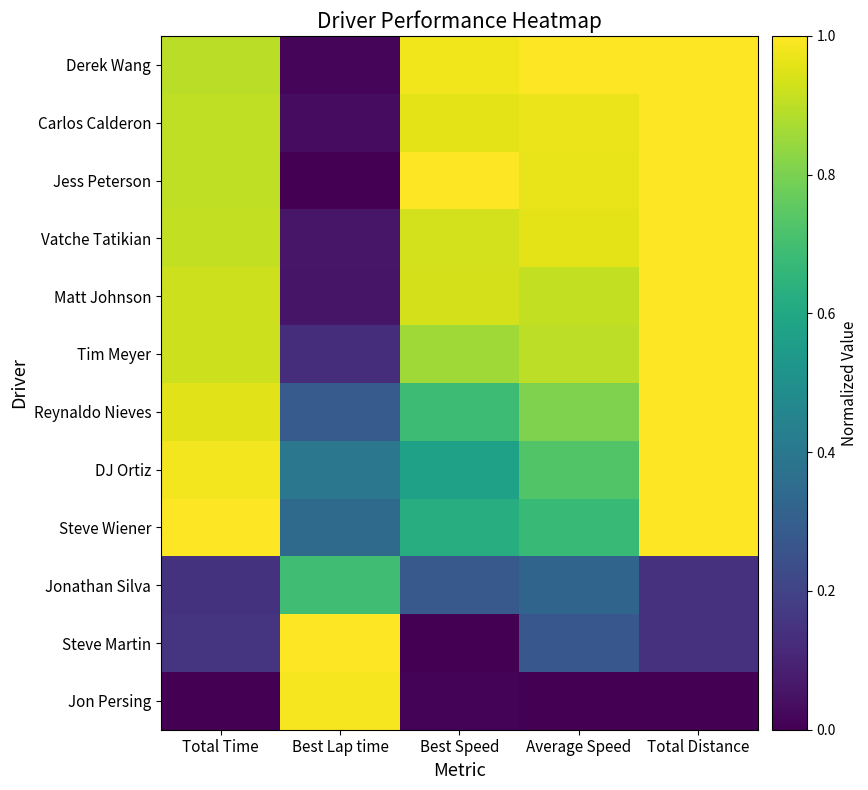

Reading left to right, transcribe all the data shown in this chart.

Derek Wang: Total Time=0.9	Best Lap time=0.0	Best Speed=1.0	Average Speed=1.0	Total Distance=1.0
Carlos Calderon: Total Time=0.9	Best Lap time=0.0	Best Speed=1.0	Average Speed=1.0	Total Distance=1.0
Jess Peterson: Total Time=0.9	Best Lap time=0.0	Best Speed=1.0	Average Speed=1.0	Total Distance=1.0
Vatche Tatikian: Total Time=0.9	Best Lap time=0.1	Best Speed=0.9	Average Speed=1.0	Total Distance=1.0
Matt Johnson: Total Time=0.9	Best Lap time=0.1	Best Speed=0.9	Average Speed=0.9	Total Distance=1.0
Tim Meyer: Total Time=0.9	Best Lap time=0.1	Best Speed=0.9	Average Speed=0.9	Total Distance=1.0
Reynaldo Nieves: Total Time=1.0	Best Lap time=0.3	Best Speed=0.7	Average Speed=0.8	Total Distance=1.0
DJ Ortiz: Total Time=1.0	Best Lap time=0.4	Best Speed=0.6	Average Speed=0.7	Total Distance=1.0
Steve Wiener: Total Time=1.0	Best Lap time=0.3	Best Speed=0.6	Average Speed=0.7	Total Distance=1.0
Jonathan Silva: Total Time=0.1	Best Lap time=0.7	Best Speed=0.3	Average Speed=0.3	Total Distance=0.1
Steve Martin: Total Time=0.2	Best Lap time=1.0	Best Speed=0.0	Average Speed=0.3	Total Distance=0.1
Jon Persing: Total Time=0.0	Best Lap time=1.0	Best Speed=0.0	Average Speed=0.0	Total Distance=0.0